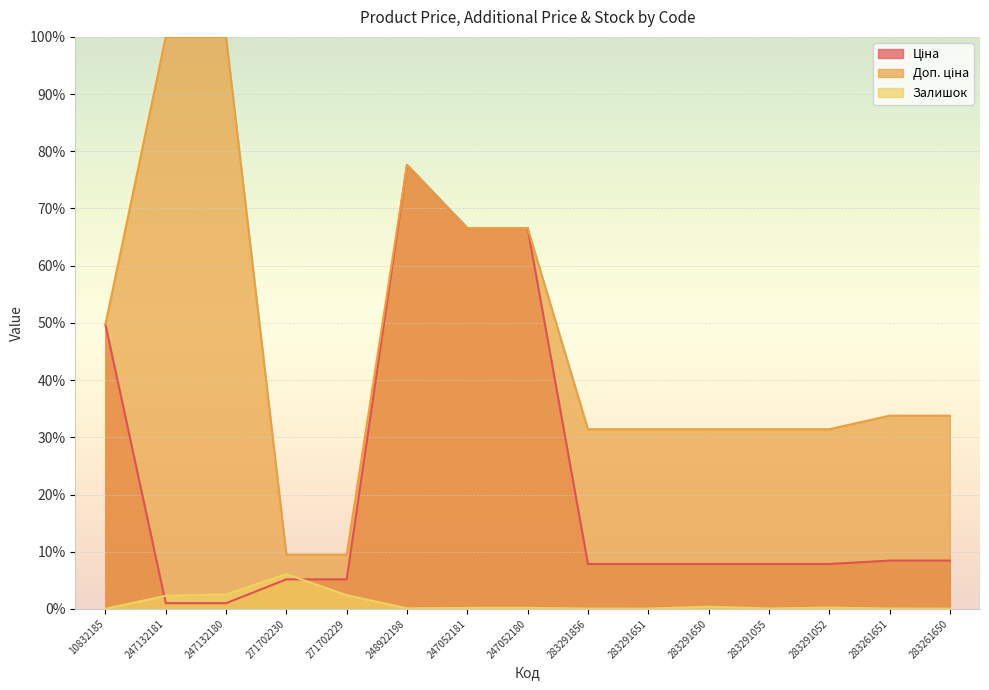

The Залишок series shows 0.1 at 283291052. True or false?

False